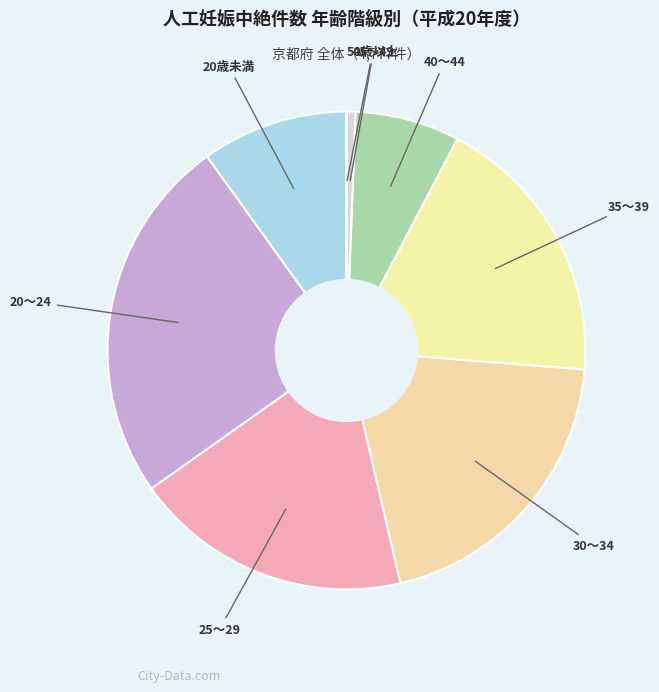

To the nearest percent, what is the average slice percentage?

12%